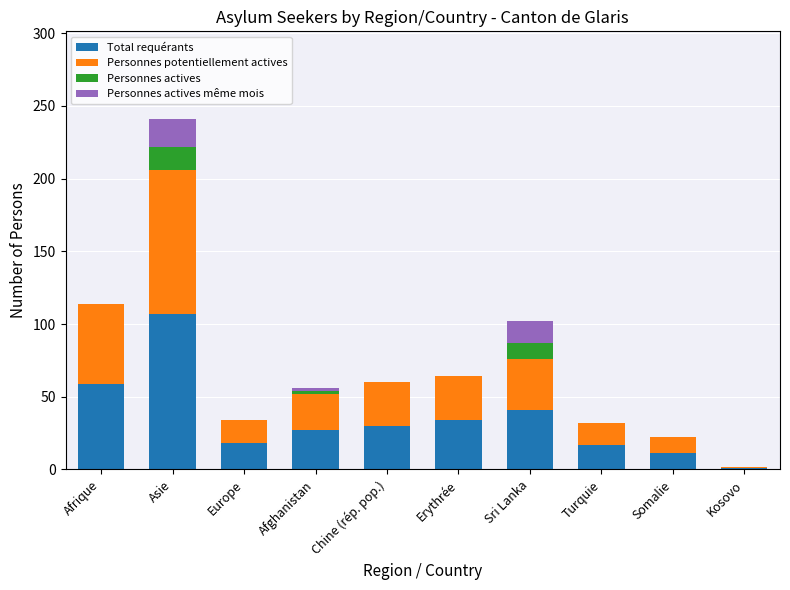

Are the bars grouped side by side (vs. stacked)?

No